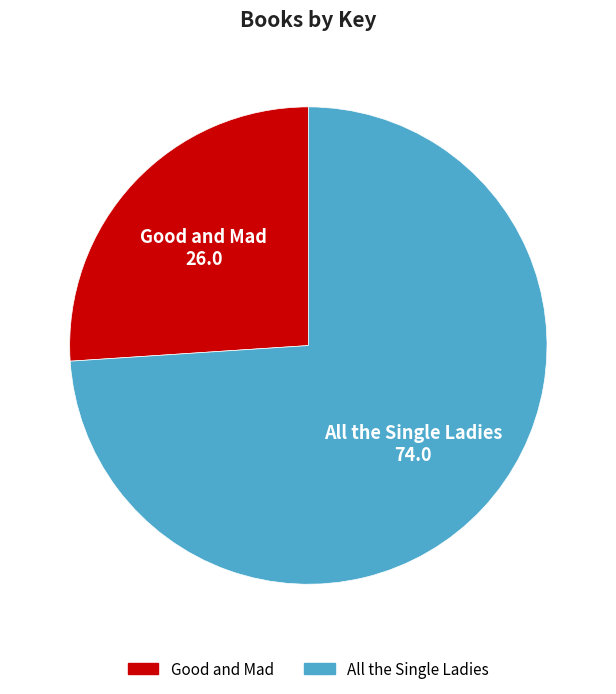

Which slice is the smallest?

Good and Mad